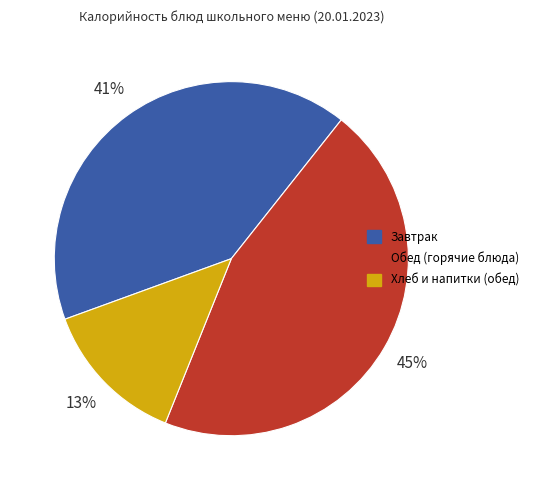

To the nearest percent, what is the difference between the largest and smallest slice percentages?

32%